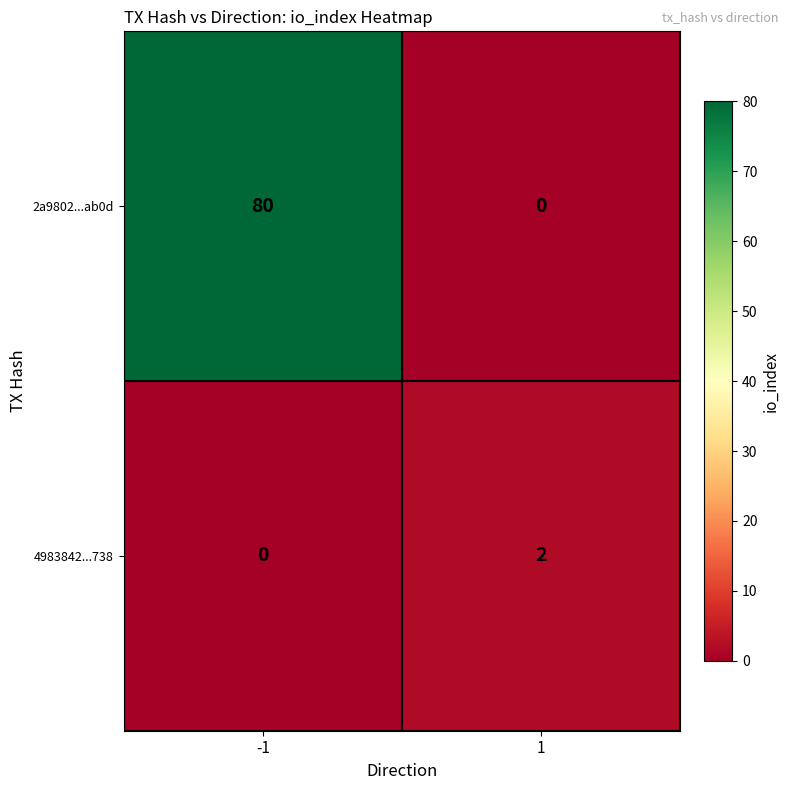

What is the sum of all 2a9802...ab0d values?

80